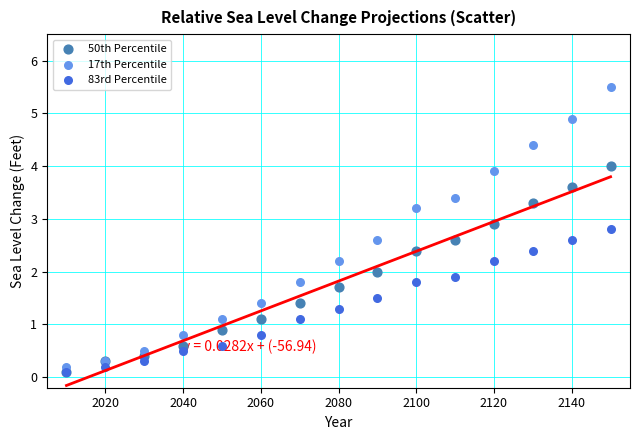

What are all the series names shown in the legend?

50th Percentile, 17th Percentile, 83rd Percentile